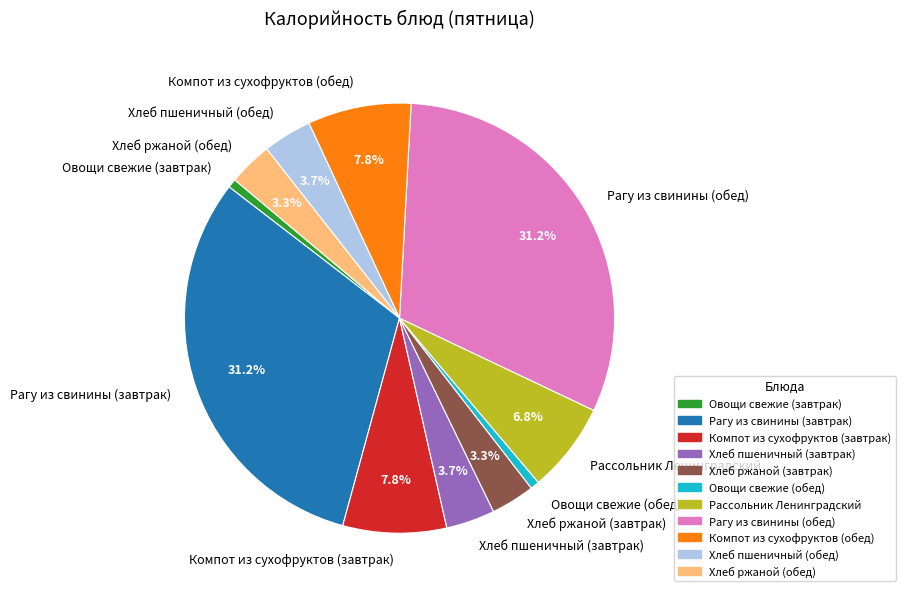

To the nearest percent, what is the difference between the Овощи свежие (завтрак) and Хлеб ржаной (завтрак) slice percentages?

3%